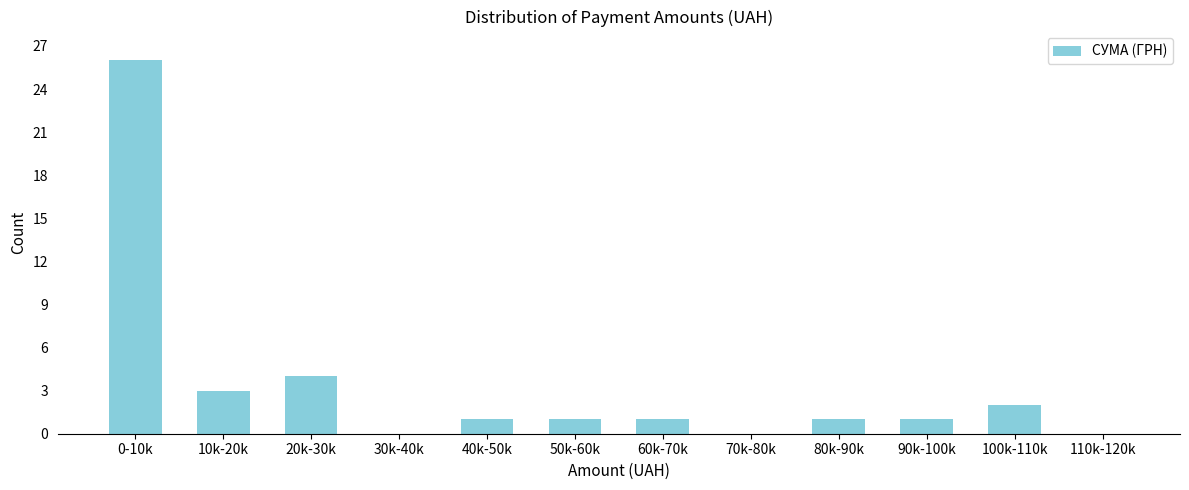

Reading left to right, transcribe all the data shown in this chart.

0-10k=26	10k-20k=3	20k-30k=4	30k-40k=0	40k-50k=1	50k-60k=1	60k-70k=1	70k-80k=0	80k-90k=1	90k-100k=1	100k-110k=2	110k-120k=0